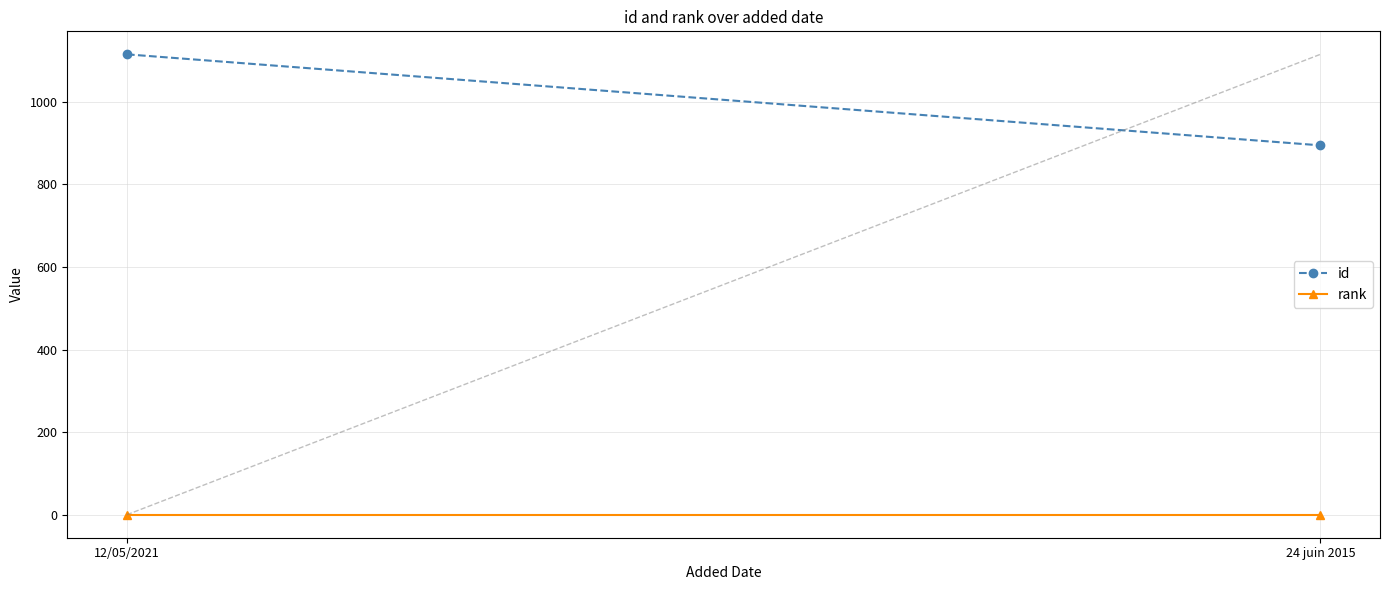

What is the average value of the rank series?

1